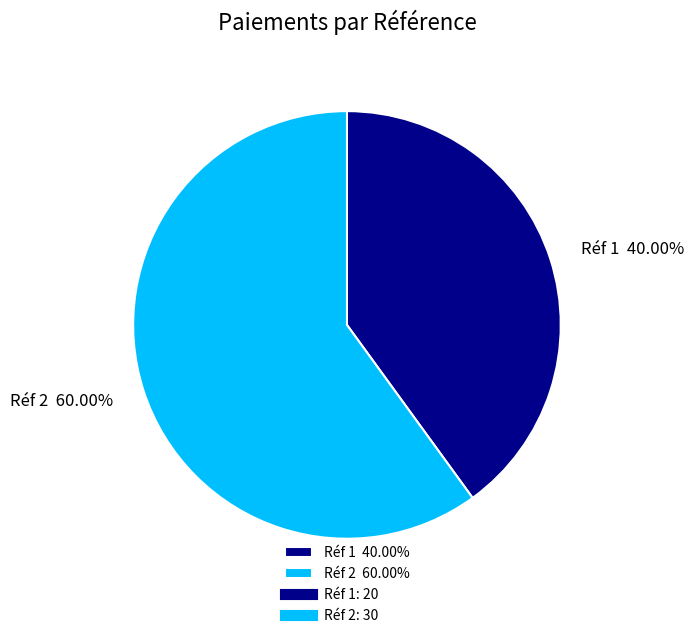

Rank the categories by value from highest to lowest.

Réf 2 60.00%, Réf 1 40.00%